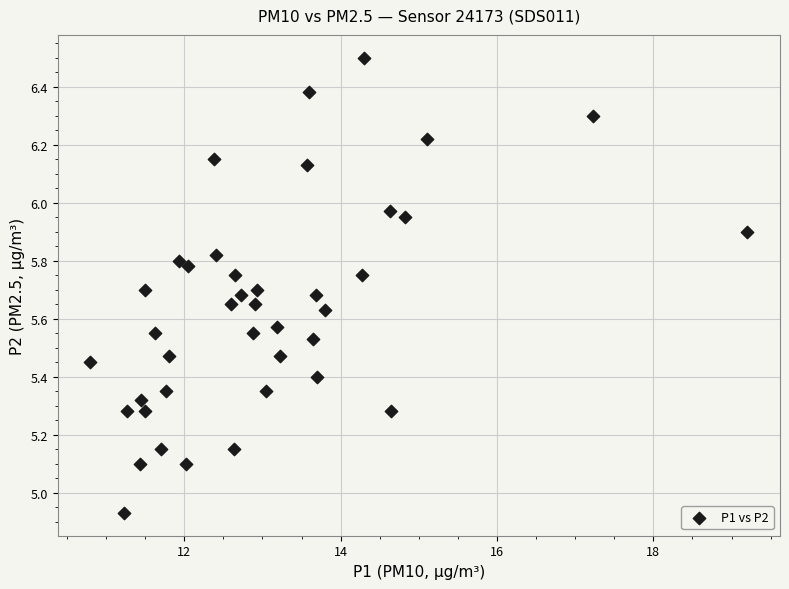

What is the range of X values (max minus min)?

8.4